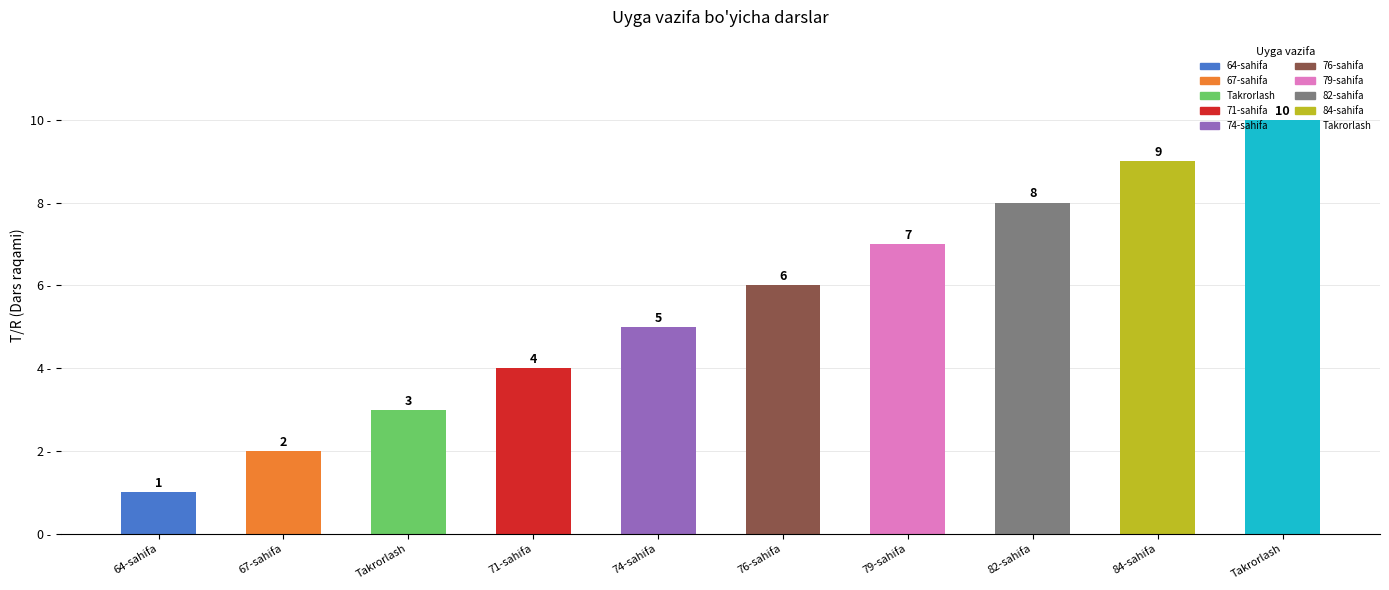

Which label corresponds to the largest value in the chart?

Takrorlash